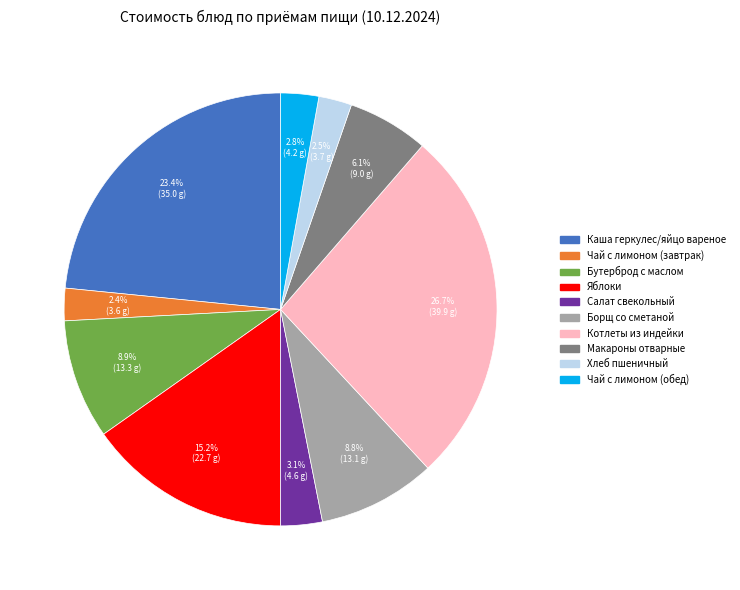

The Хлеб пшеничный slice represents 17% of the pie. True or false?

False